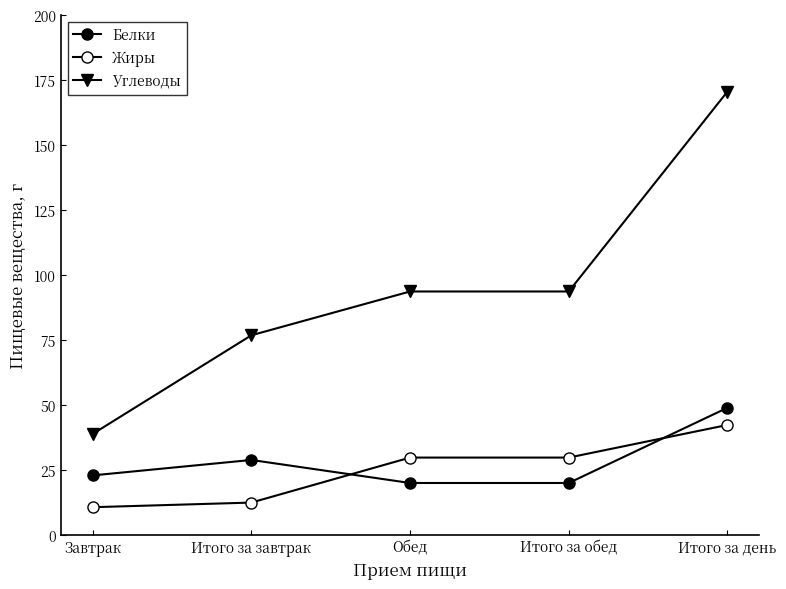

What is the value of the Углеводы point at the 5th from the left?

170.5